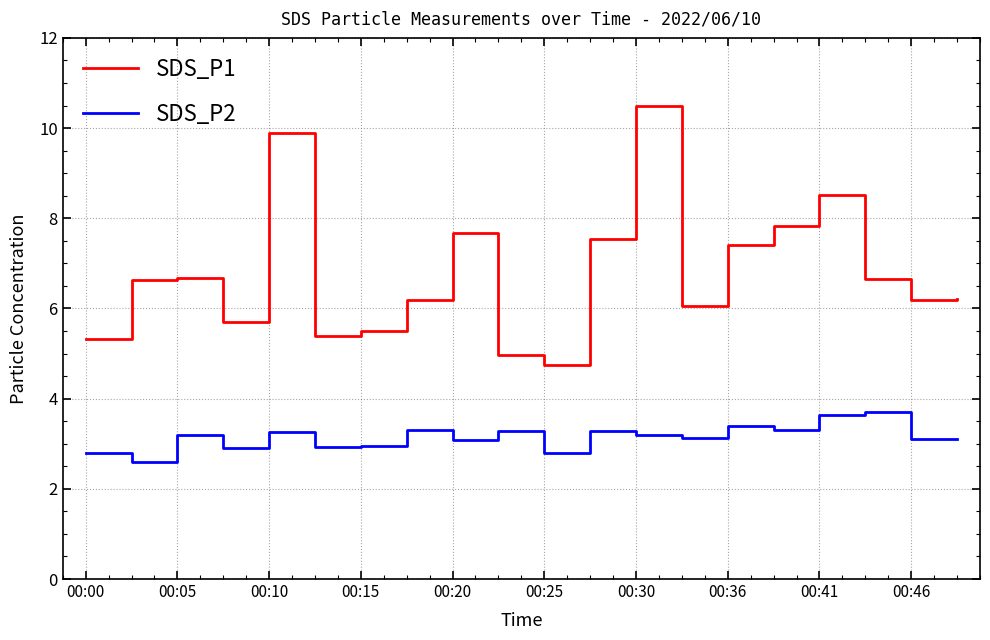

How many values in the SDS_P2 series are below 3?

6